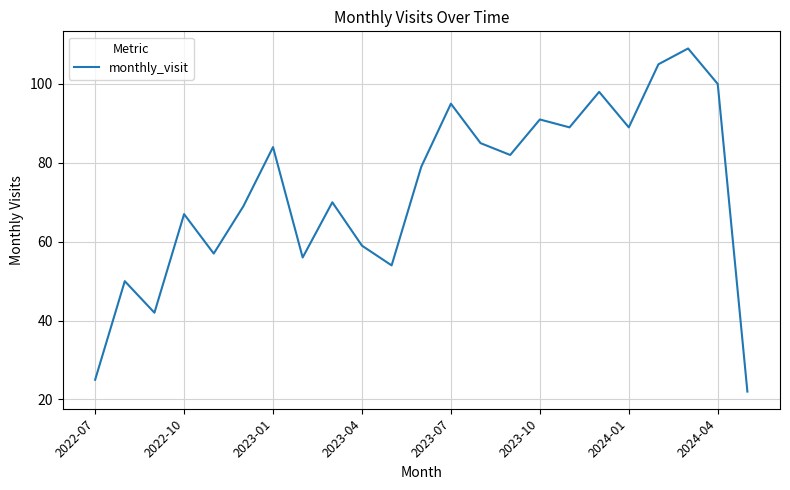

What is the maximum value shown in the chart?

109